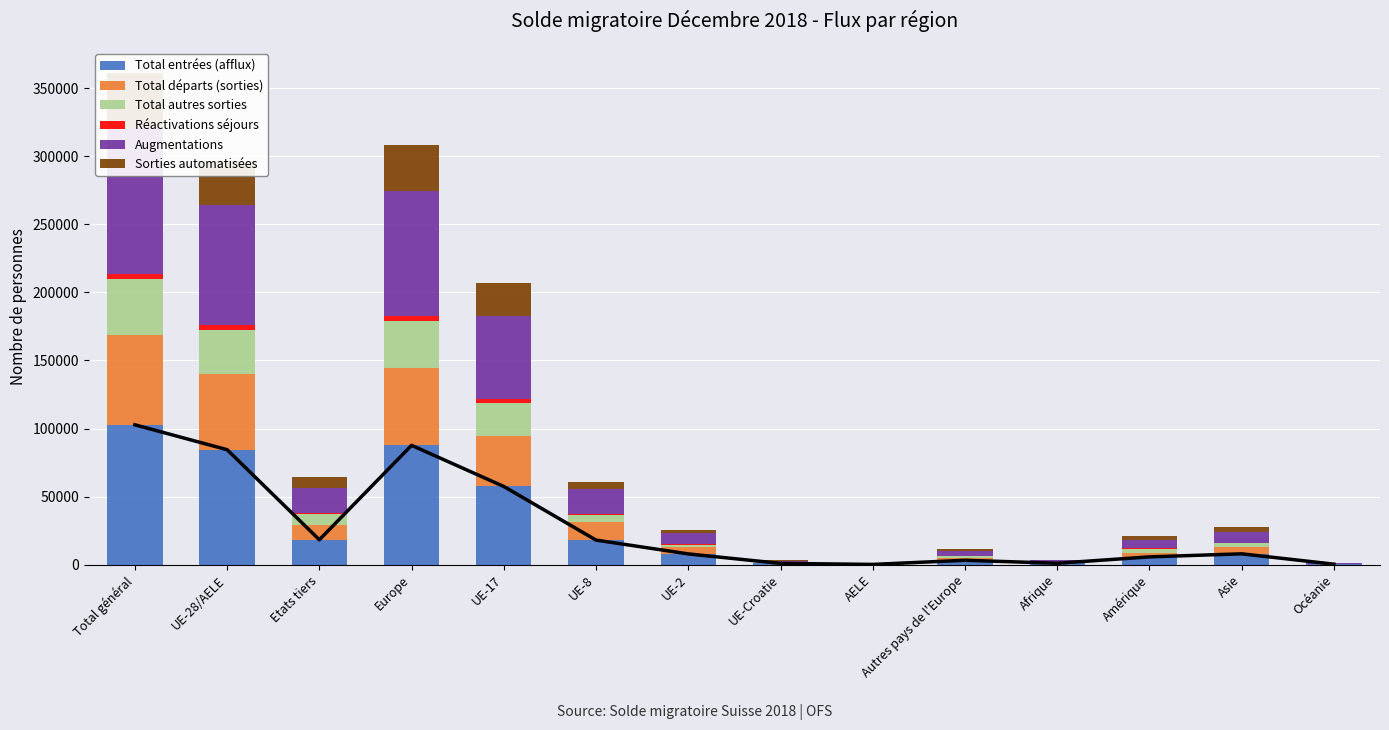

Rank the series at Autres pays de l'Europe from lowest to highest value.

Réactivations séjours, Total départs (sorties), Sorties automatisées, Total autres sorties, Total entrées (afflux), Augmentations